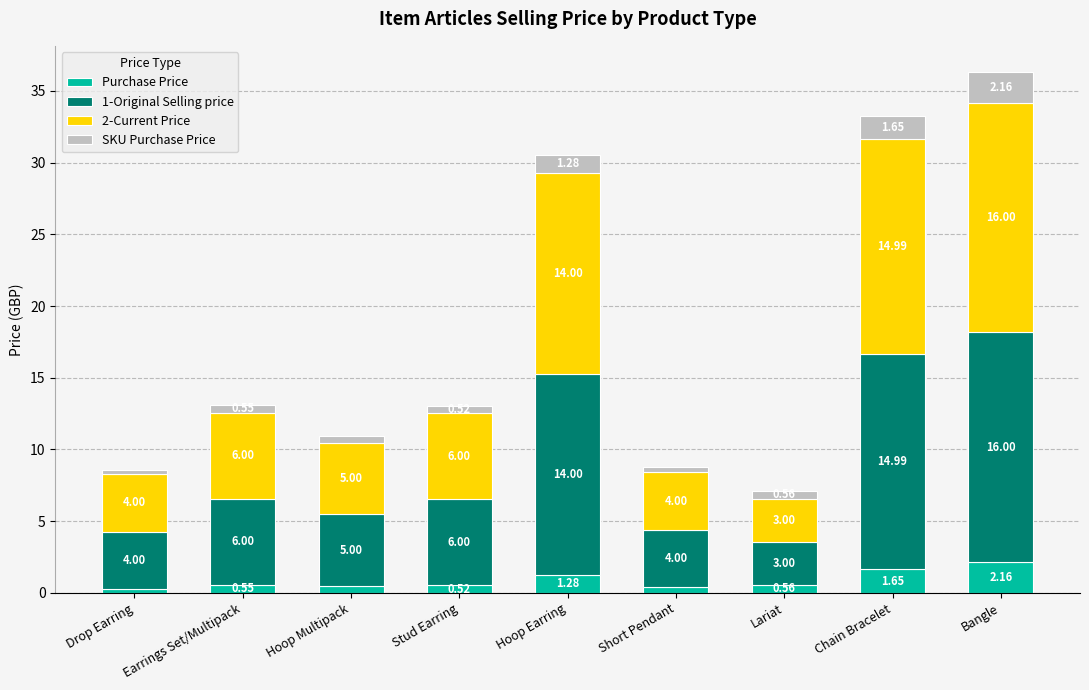

At which label does Purchase Price reach its peak?

Bangle